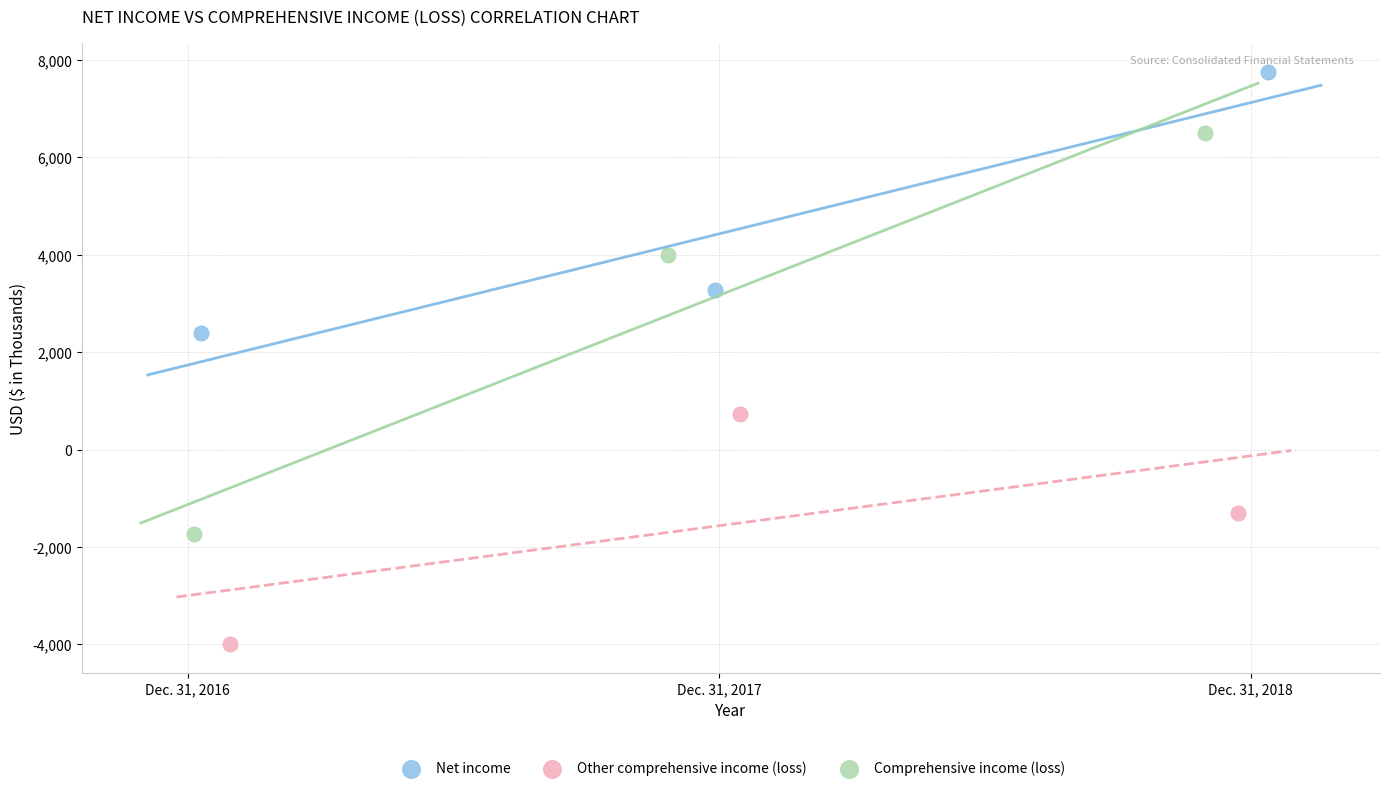

What are all the series names shown in the legend?

Net income, Other comprehensive income (loss), Comprehensive income (loss)